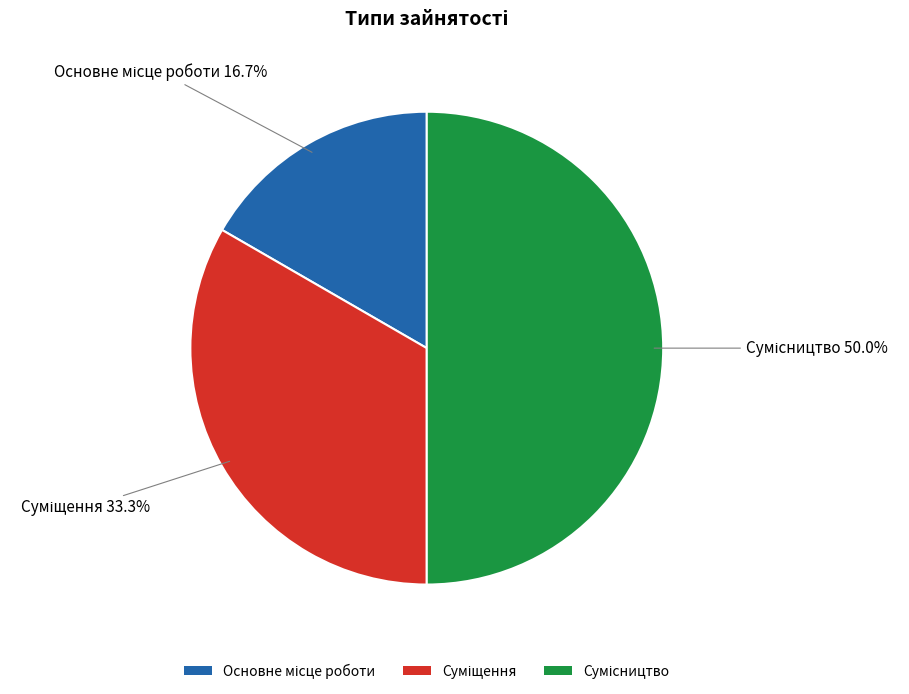

Count the number of slices in the pie.

3